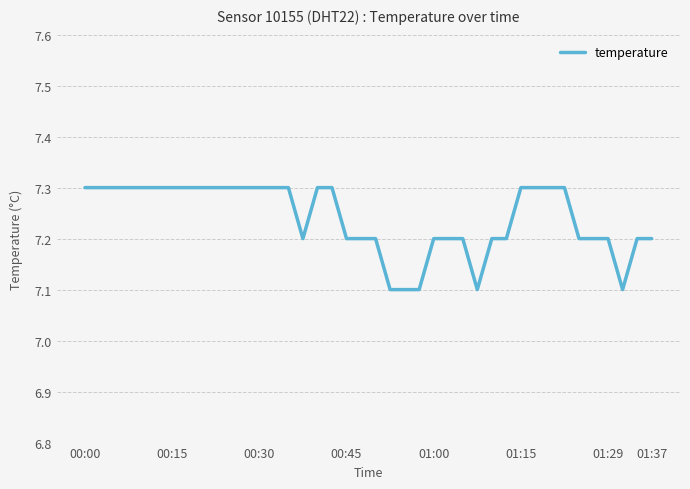

What is the smallest value displayed?

7.1